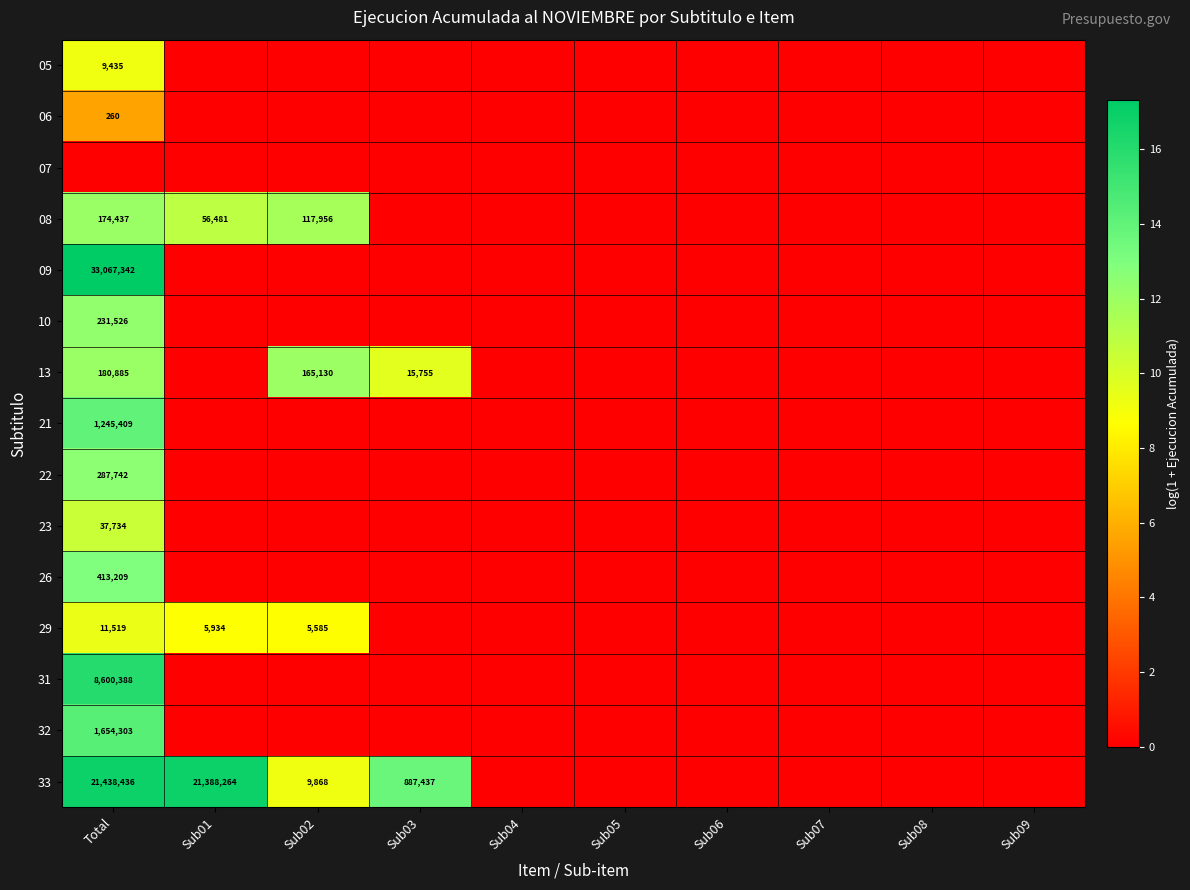

The 29 series shows 5585 at Sub02. True or false?

True